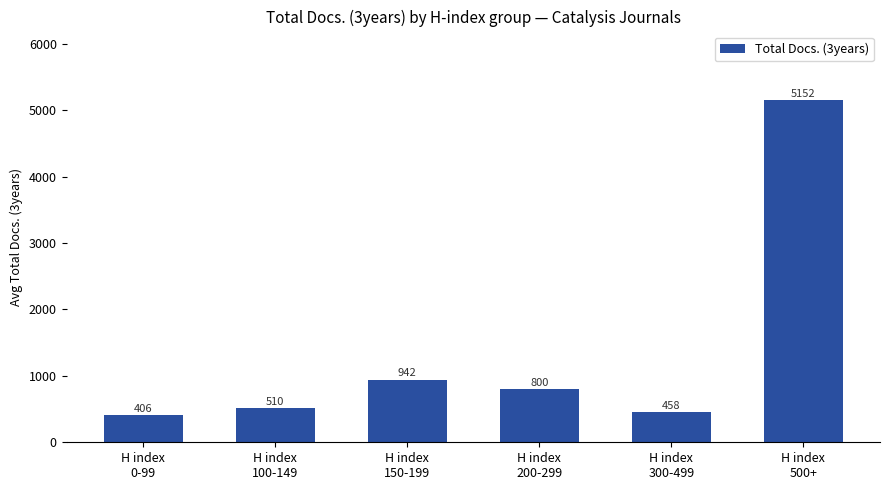

Reading right to left, list all the values displayed in this chart.

5152	458	800	942	510	406